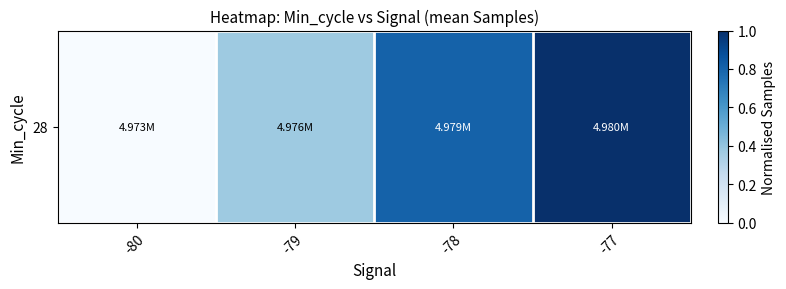

Between -77 and -80, which is larger?

-77